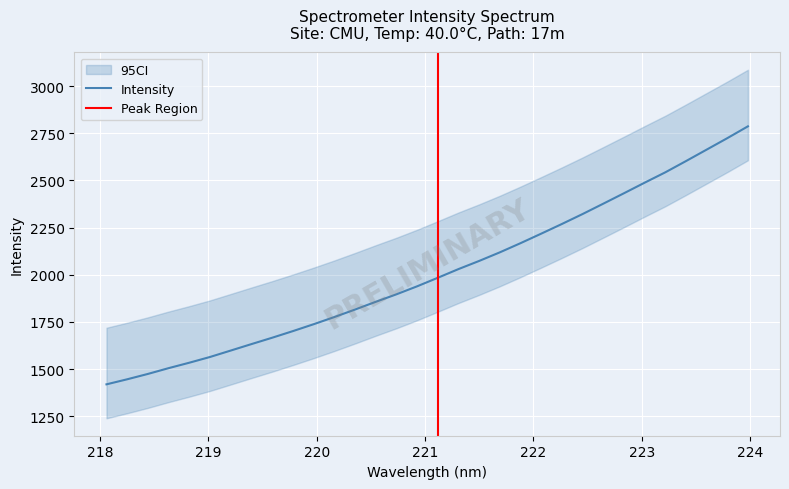

Reading left to right, what are all the values shown in this chart?

218.0596=1418.8	218.2508=1445.5	218.442=1473.9	218.6332=1504.6	218.8244=1533.4	219.0156=1563.8	219.2067=1597.9	219.3979=1632.1	219.589=1665.8	219.7801=1700.9	219.9712=1737.3	220.1623=1775.3	220.3533=1815.1	220.5444=1856.1	220.7354=1895.8	220.9264=1938.2	221.1174=1983.5	221.3083=2029.6	221.4993=2072.8	221.6902=2118.4	221.8812=2167.0	222.0721=2217.4	222.263=2268.7	222.4538=2321.4	222.6447=2376.2	222.8355=2431.5	223.0264=2487.6	223.2172=2542.5	223.408=2602.1	223.5987=2662.8	223.7895=2723.6	223.9802=2786.4